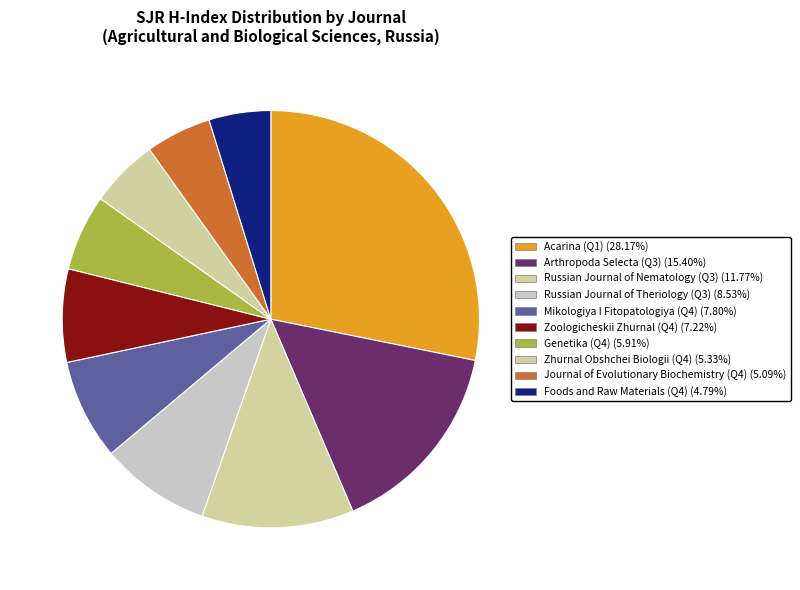

What is the ratio of the value at Russian Journal of Theriology (Q3) to the value at Zhurnal Obshchei Biologii (Q4)?

1.6